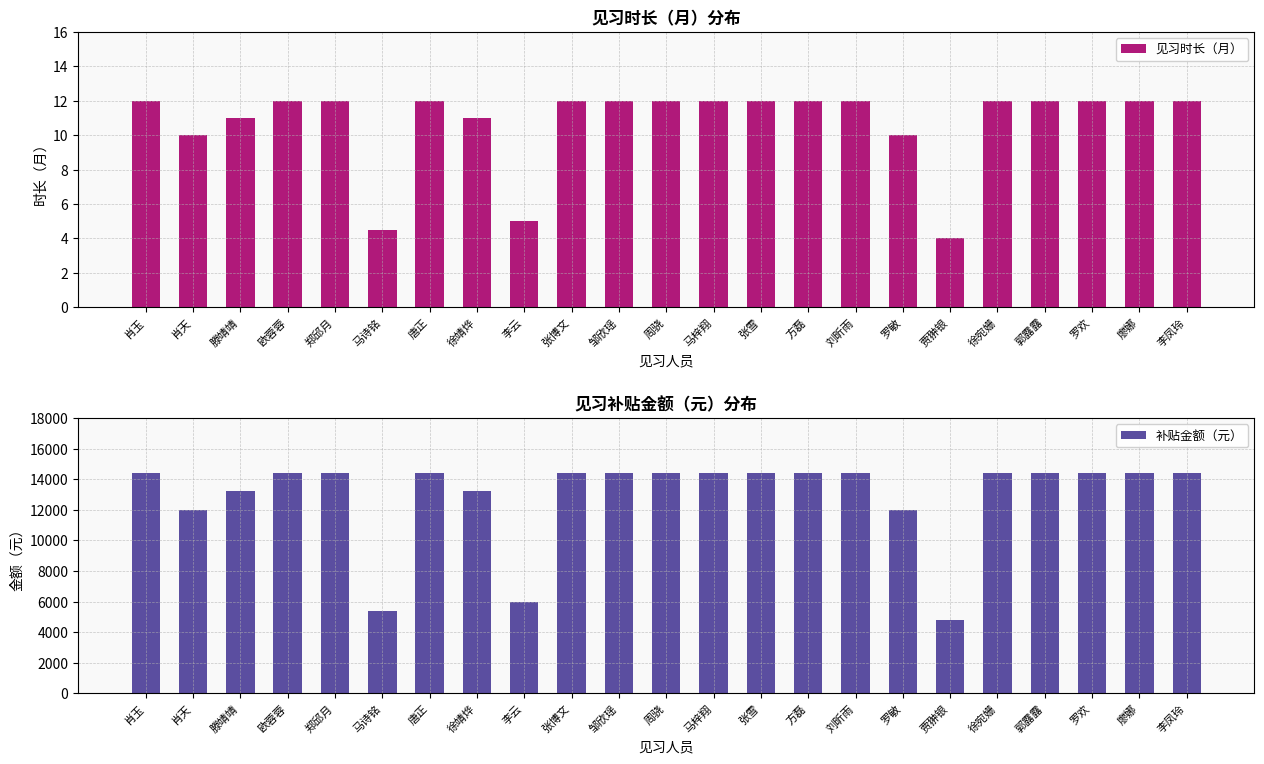

Rank the categories by 补贴金额（元） value from highest to lowest.

肖玉, 欧蓉蓉, 郑邱月, 唐正, 张博文, 邹欣瑶, 周骁, 马梓翔, 张雪, 方磊, 刘昕雨, 徐宛姗, 郭露露, 罗欢, 廖娜, 李凤玲, 滕靖靖, 徐靖烨, 肖天, 罗敏, 李云, 马诗铭, 贾翀银